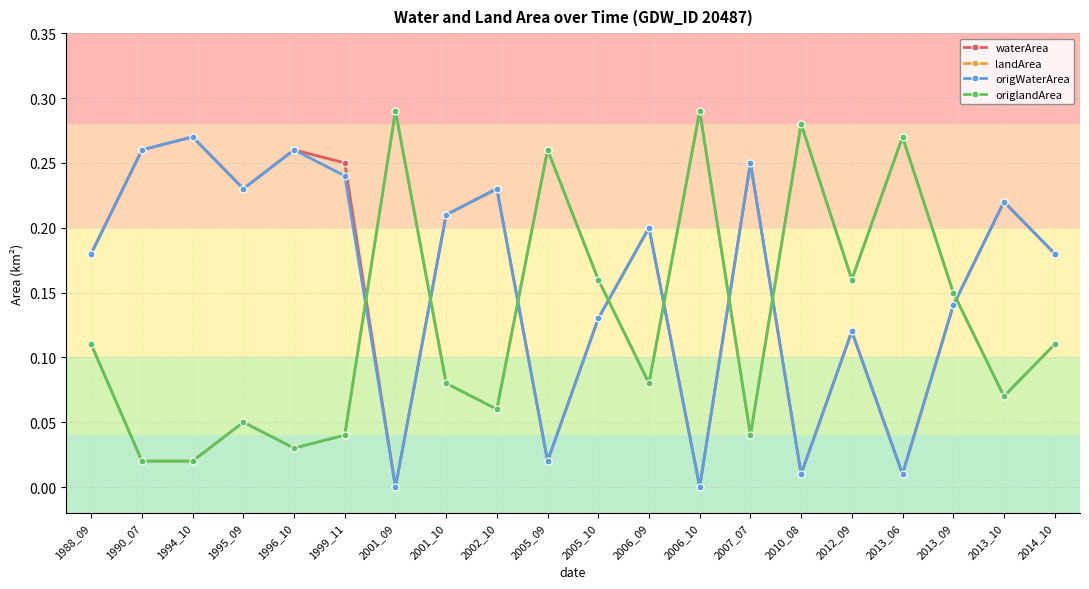

Where is the first local minimum for landArea?

1996_10